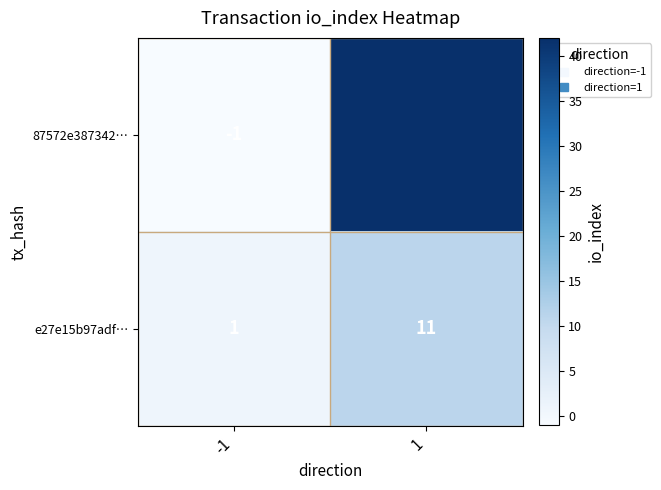

The value of 87572e387342… at -1 is 0. True or false?

False